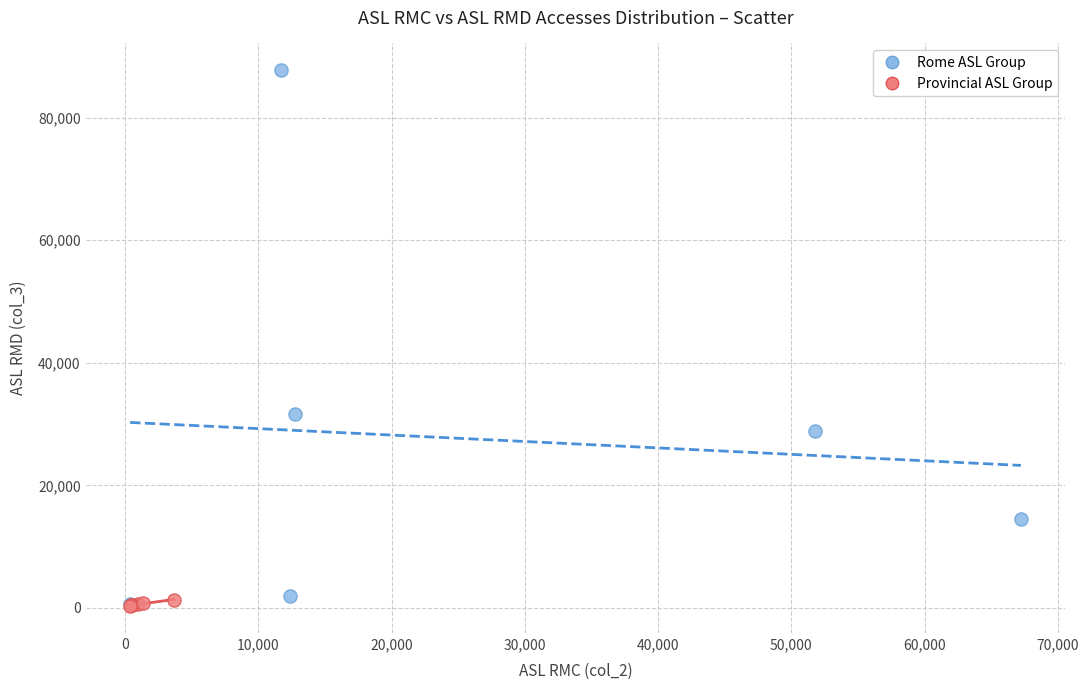

Which series contains the highest Y value?

Rome ASL Group